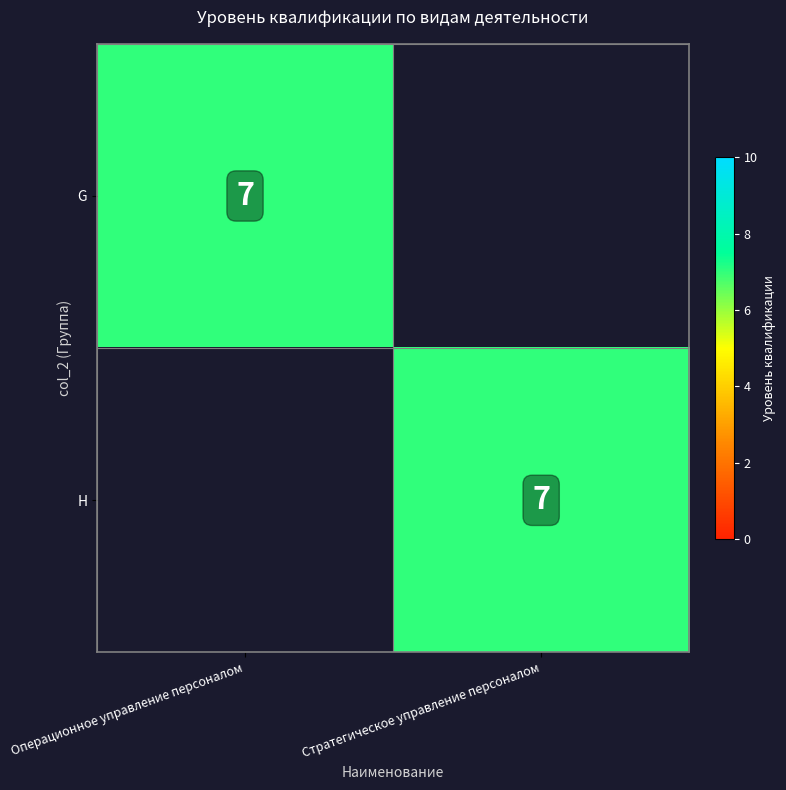

The value of G at Операционное управление персоналом is 3. True or false?

False